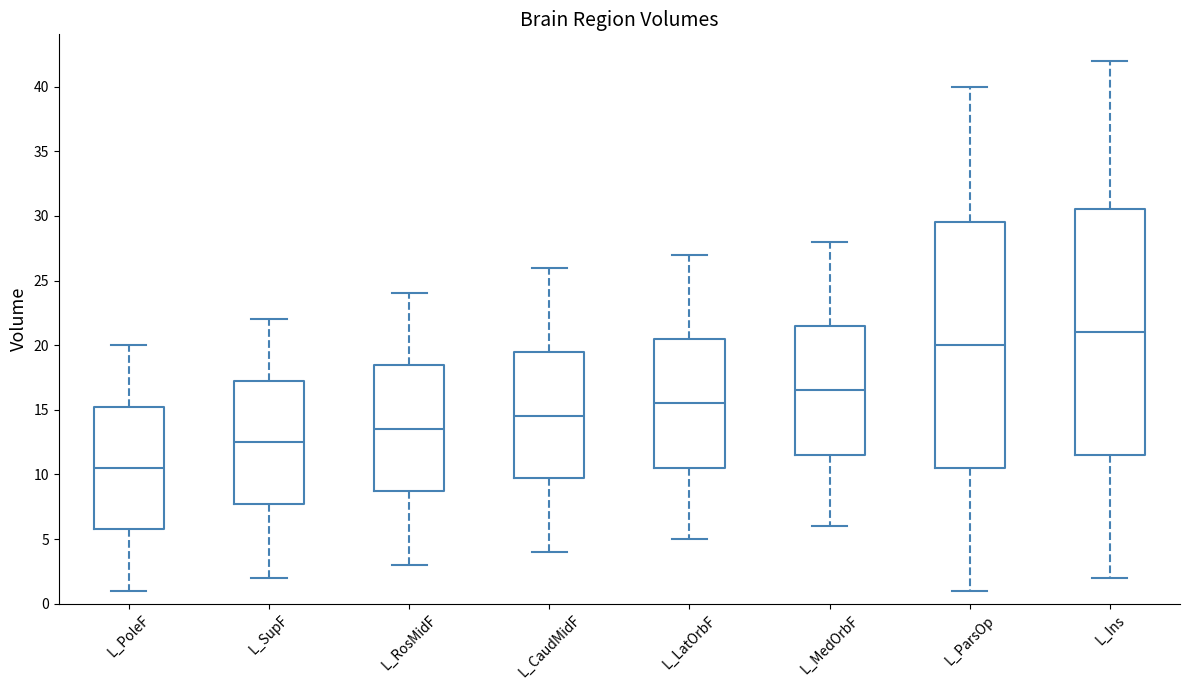

Which box has the lowest median line?

L_PoleF